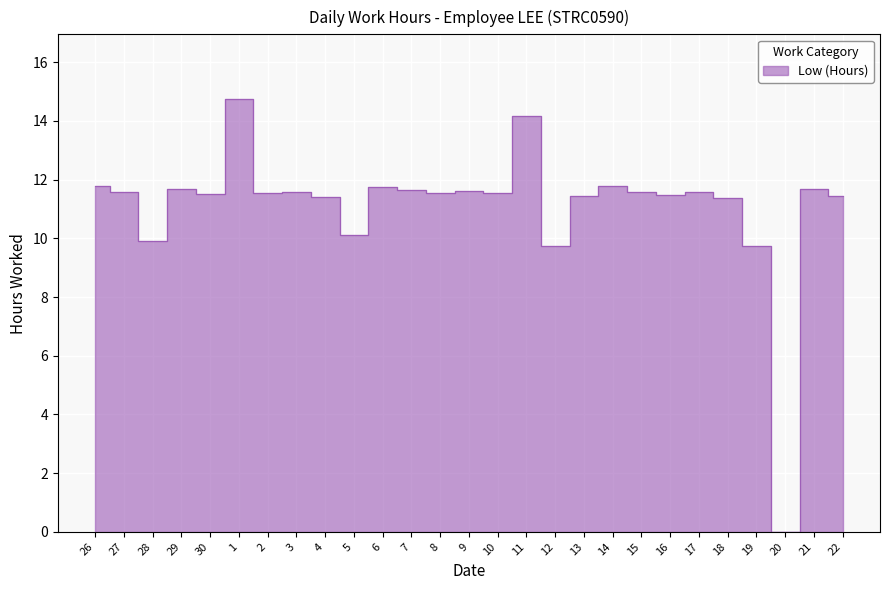

What is the label of the 11th point from the left?

6